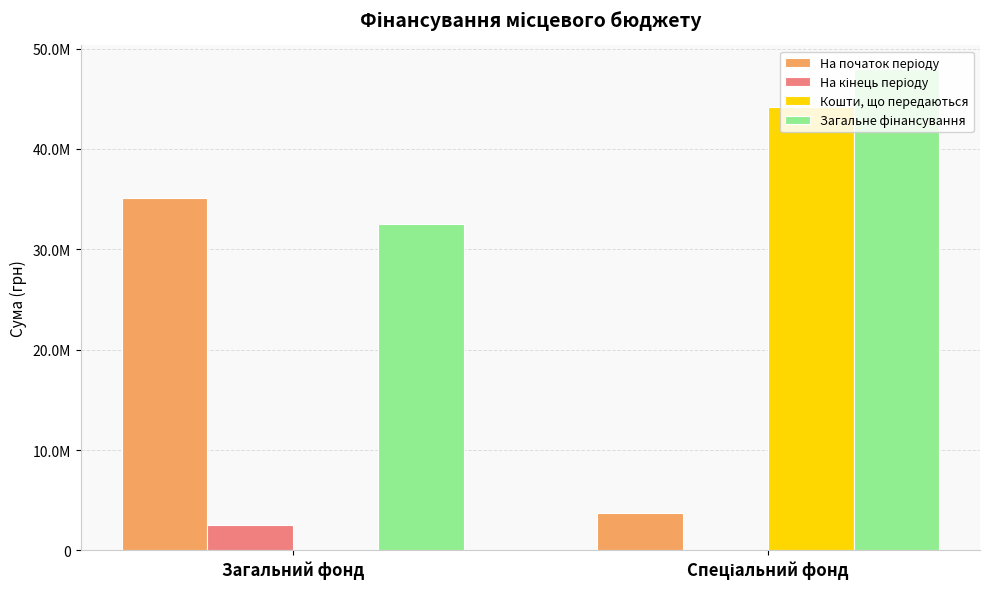

Which series has the largest total across all categories?

Загальне фінансування